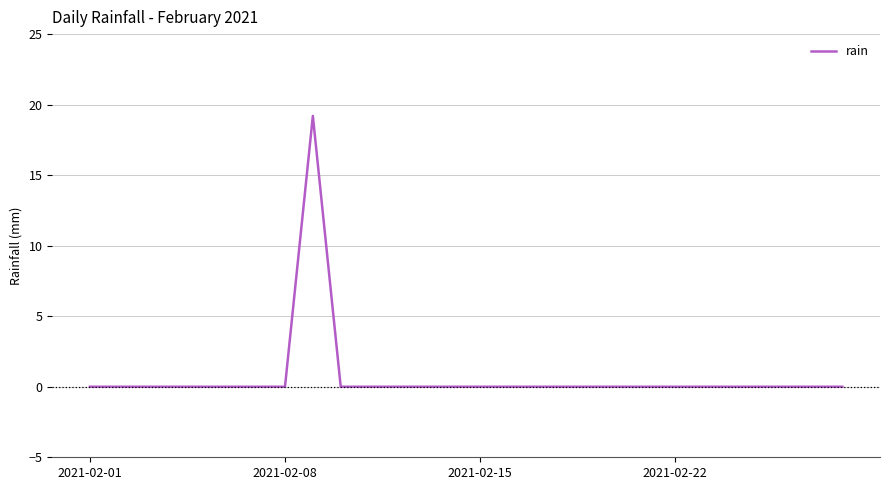

What is the greatest value displayed?

19.2